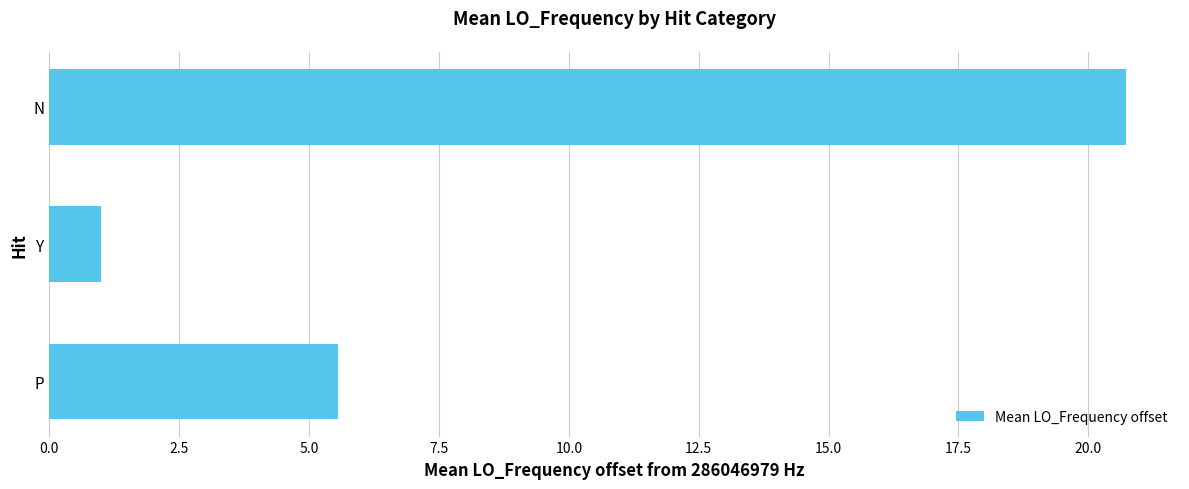

Which label corresponds to the largest value in the chart?

N